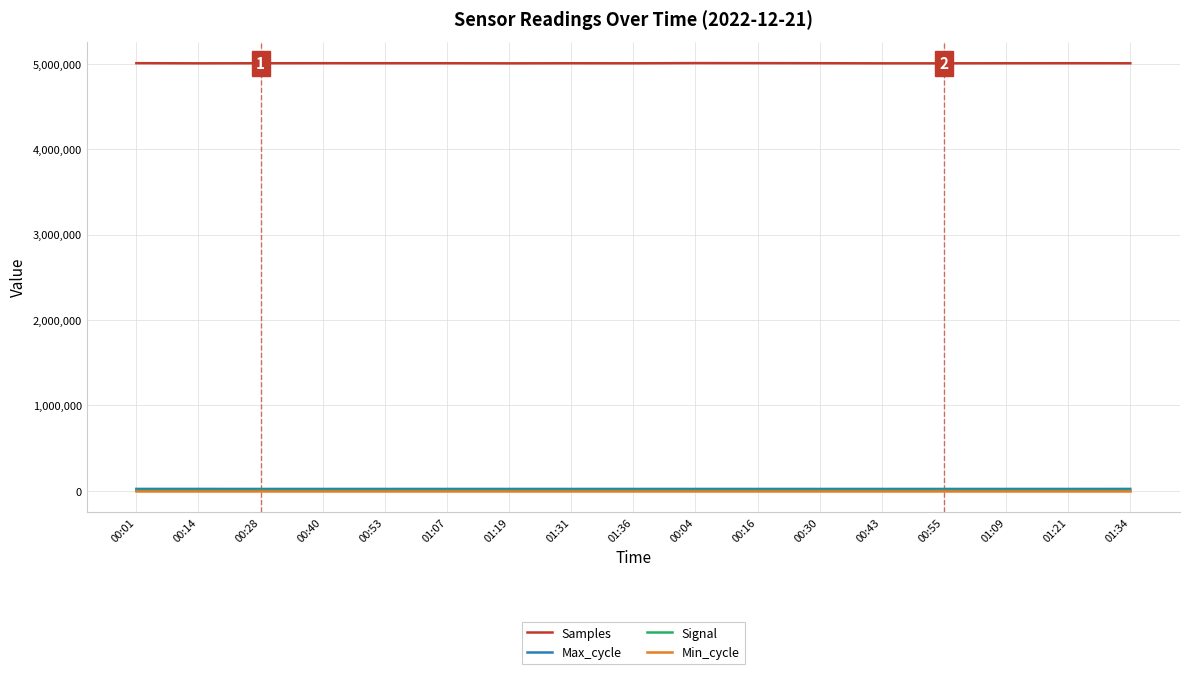

True or false: Samples and Max_cycle cross at least once.

False